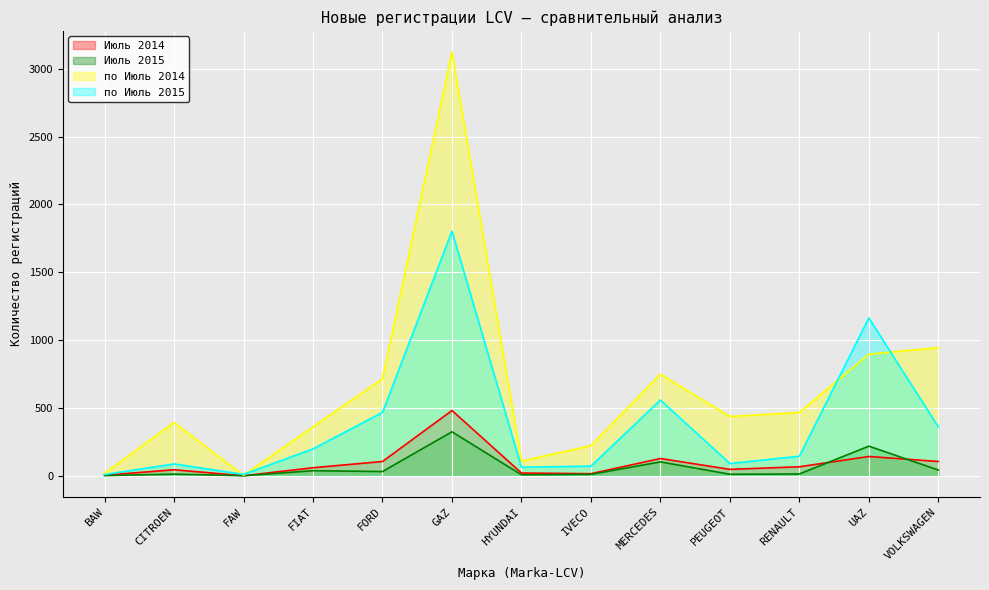

What is the value of the Июль 2014 point at the 6th from the left?

481